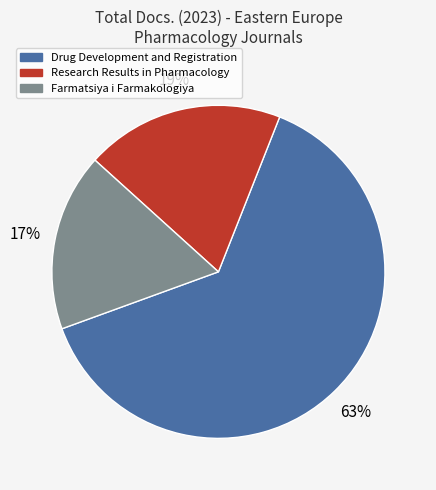

To the nearest percent, what is the difference between the Drug Development and Registration and Farmatsiya i Farmakologiya slice percentages?

46%